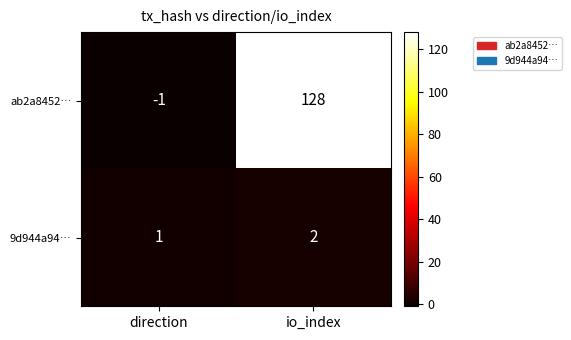

At which category does the chart reach its peak across all series?

io_index